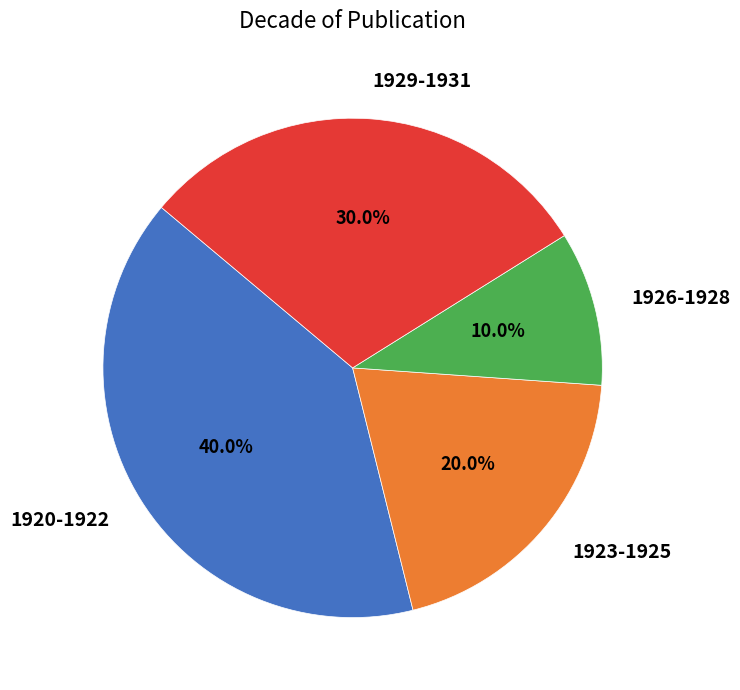

How many slices are in this pie chart?

4